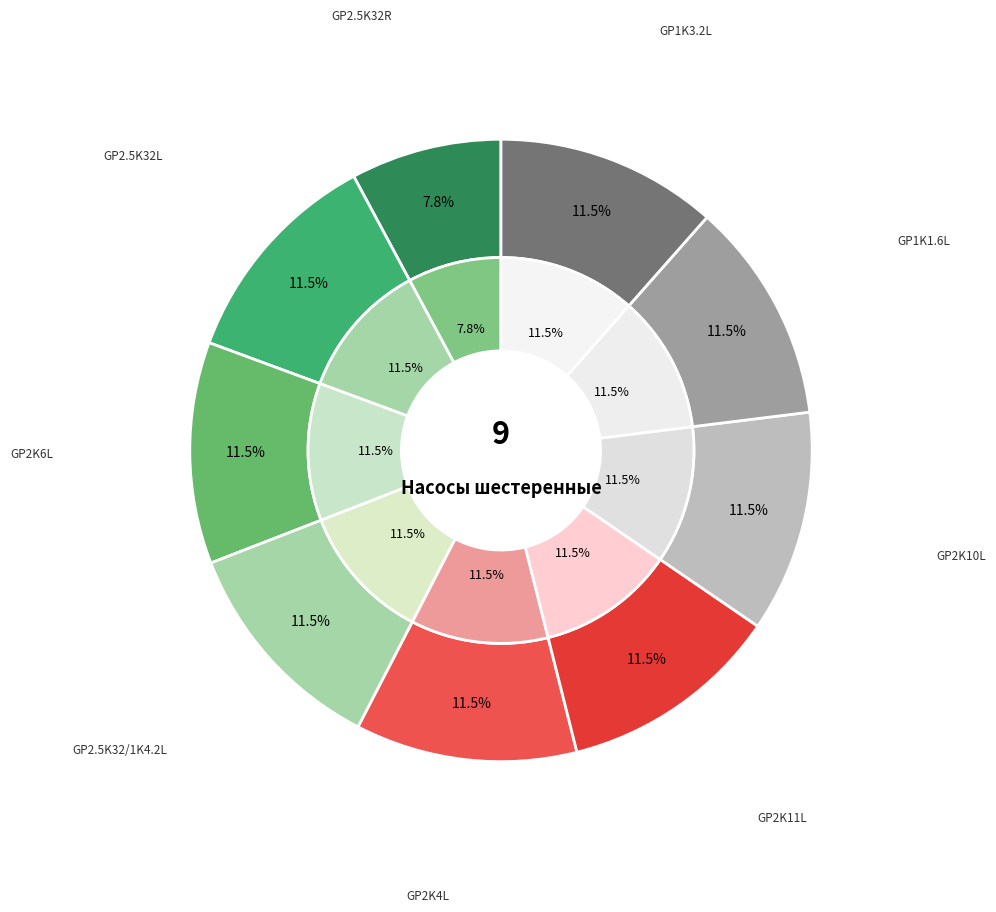

Rank the categories by value from highest to lowest.

GP2.5K32L, GP2K11L, GP2K10L, GP2K6L, GP2K4L, GP2.5K32/1K4.2L, GP1K3.2L, GP1K1.6L, GP2.5K32R